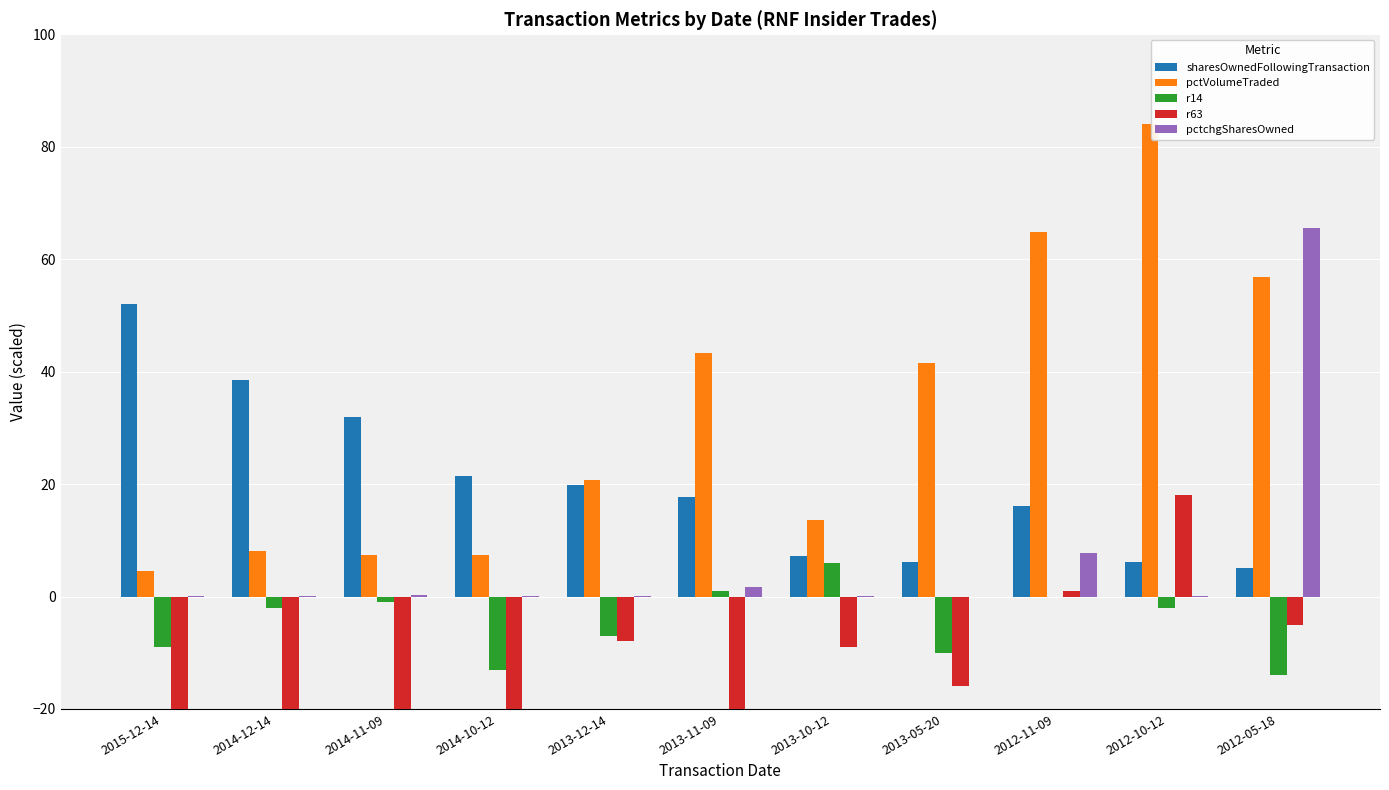

What are all the series names shown in the legend?

sharesOwnedFollowingTransaction, pctVolumeTraded, r14, r63, pctchgSharesOwned